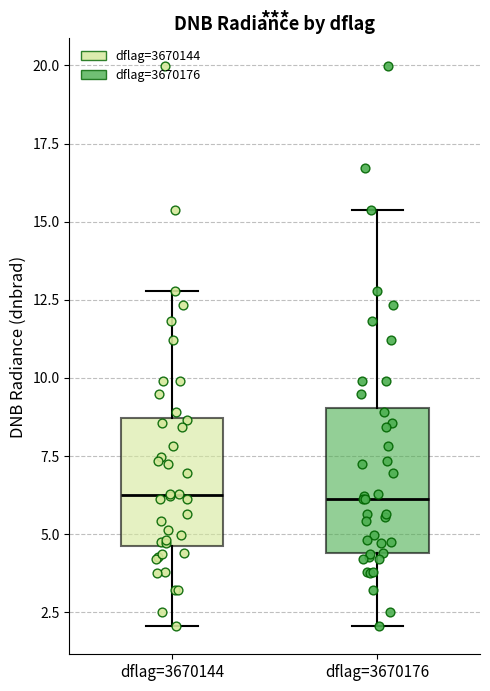

Reading left to right, transcribe this box plot: for each box, give where its median line is, the range the box spans, and where its two whiskers end, as read against the y-axis. The values are not printed on the chart, so give them approximately, as read against the axis.

dflag=3670144: median 6.0, box 4.5 to 8.5, whiskers 2.0 to 13.0
dflag=3670176: median 6.0, box 4.5 to 9.0, whiskers 2.0 to 15.5